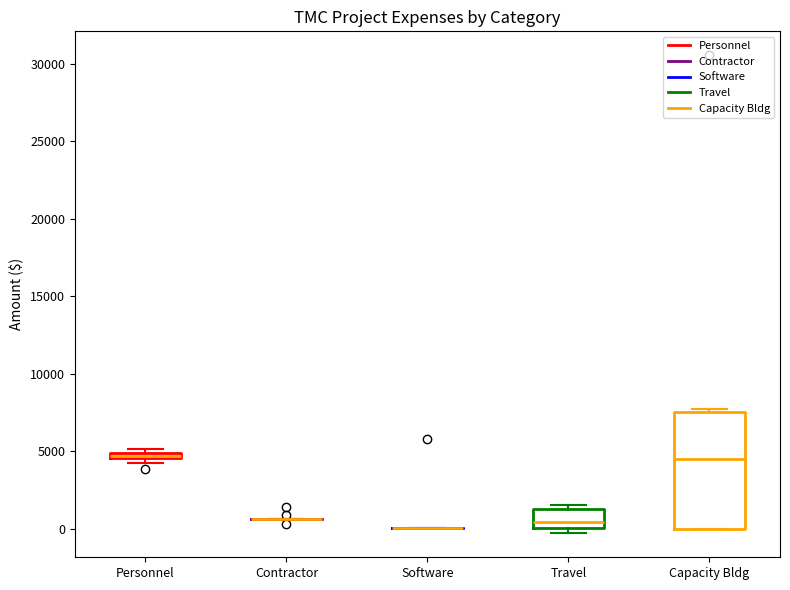

Comparing the boxes themselves (not the whiskers), which one is the tallest?

Capacity Bldg